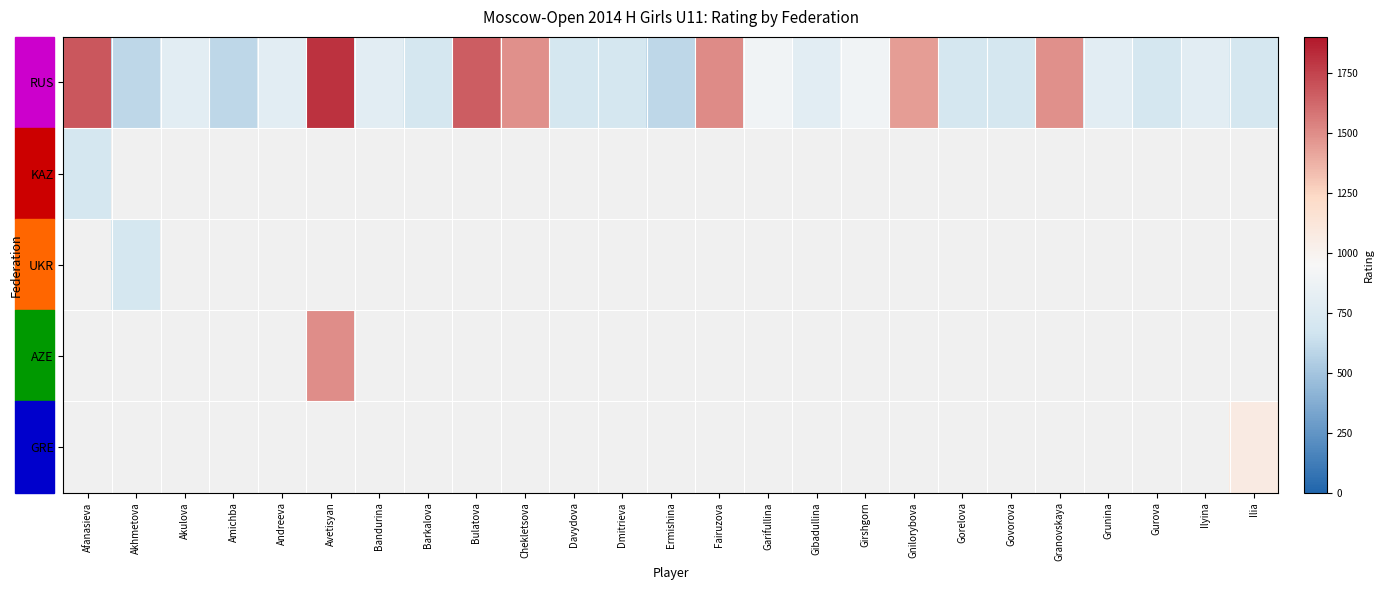

Count the number of data series in this chart.

5